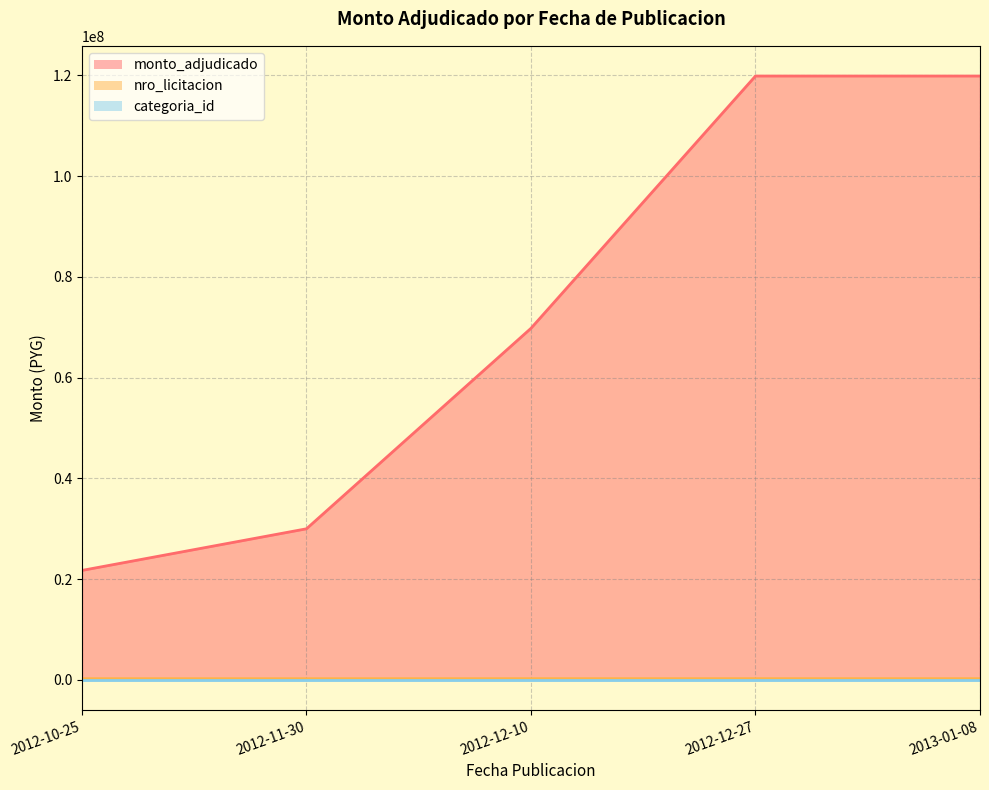

How many distinct data groups are displayed?

3